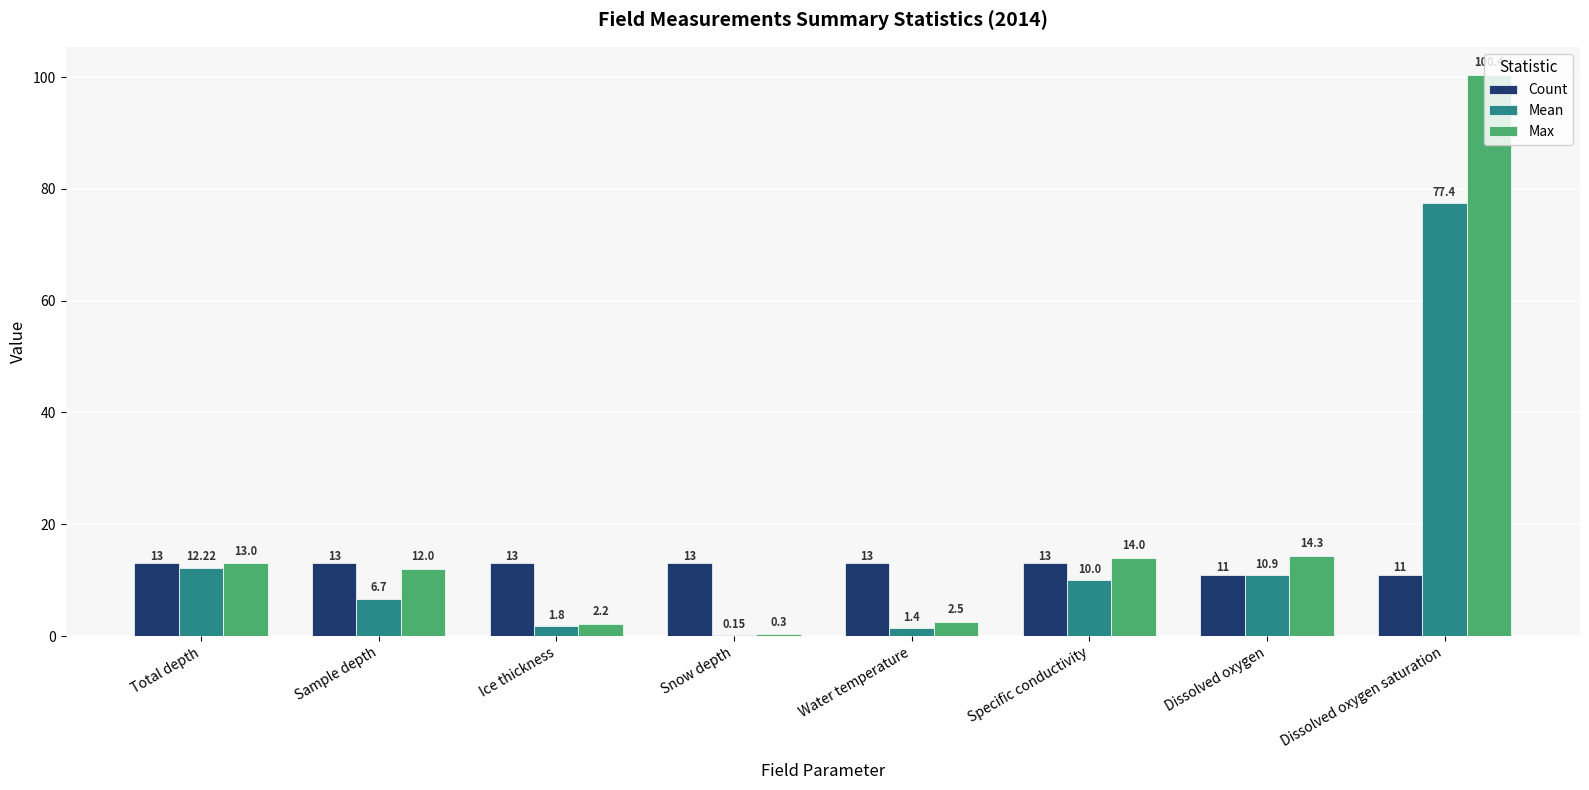

Which category has the highest value in the Max series?

Dissolved oxygen saturation